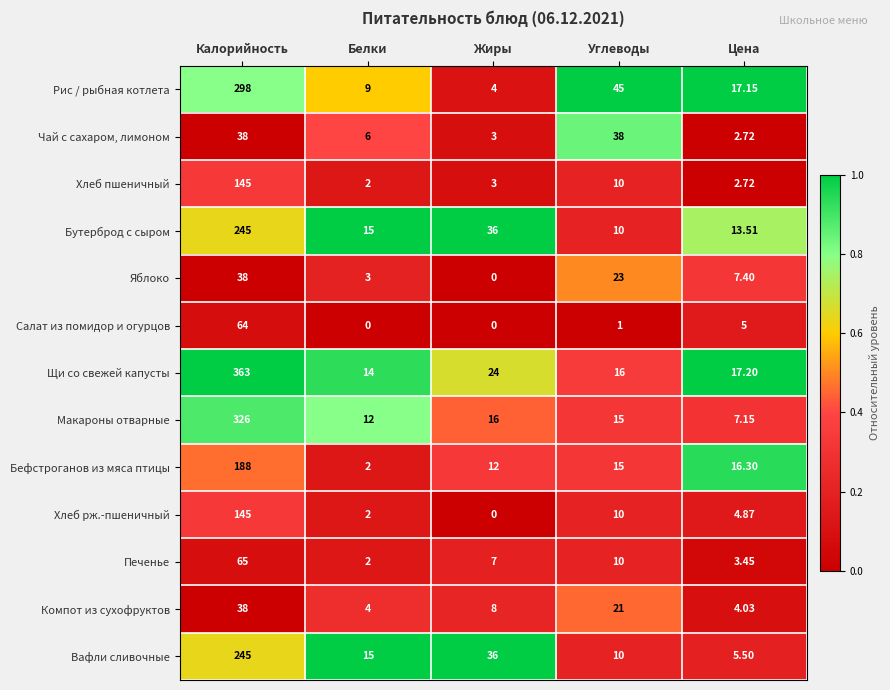

List the labels in order of Рис / рыбная котлета value, largest first.

Калорийность, Углеводы, Цена, Белки, Жиры